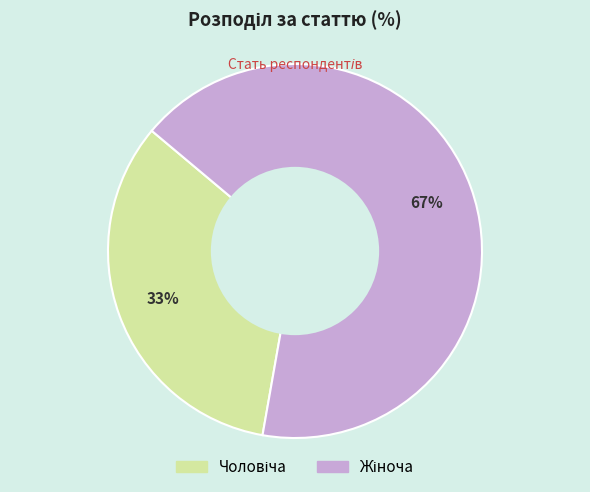

To the nearest percent, what is the average slice percentage?

50%